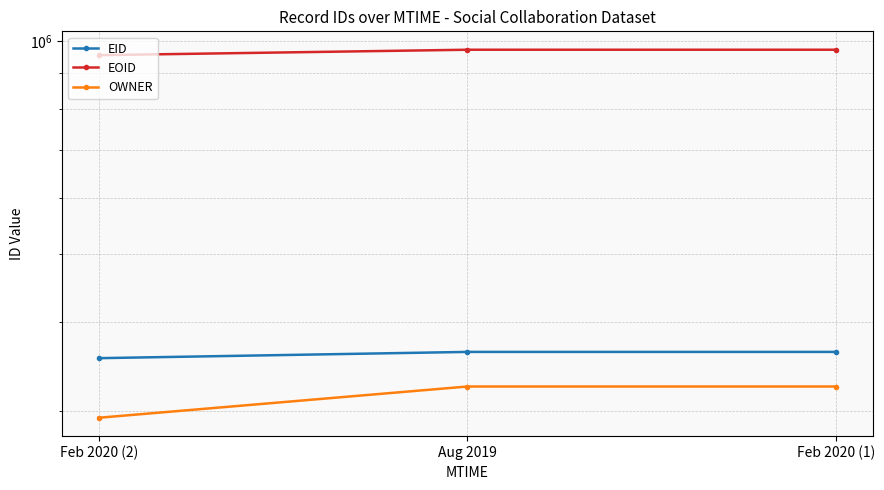

True or false: OWNER has a value of 324386 at Feb 2020 (1).

True